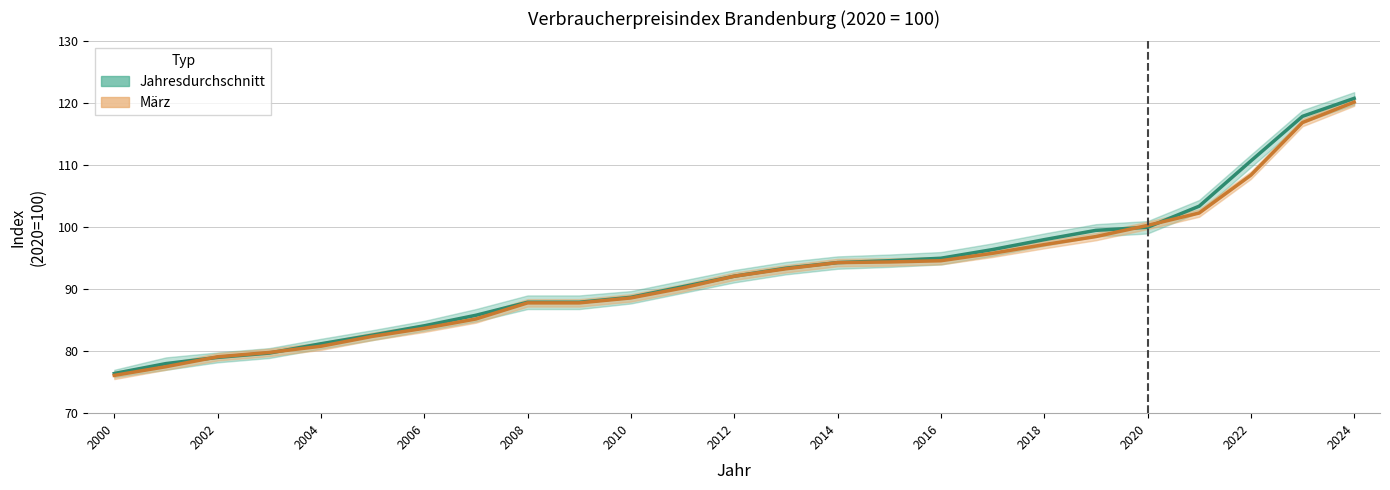

What is the difference between the März values at 2021 and 2004?

21.5